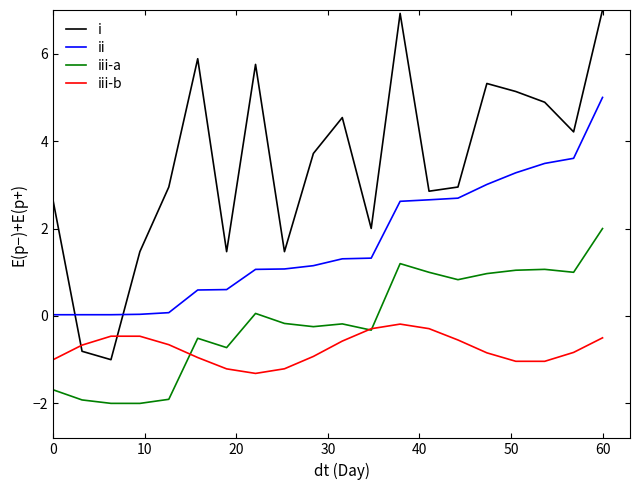

Which series has the largest range (max minus min)?

i